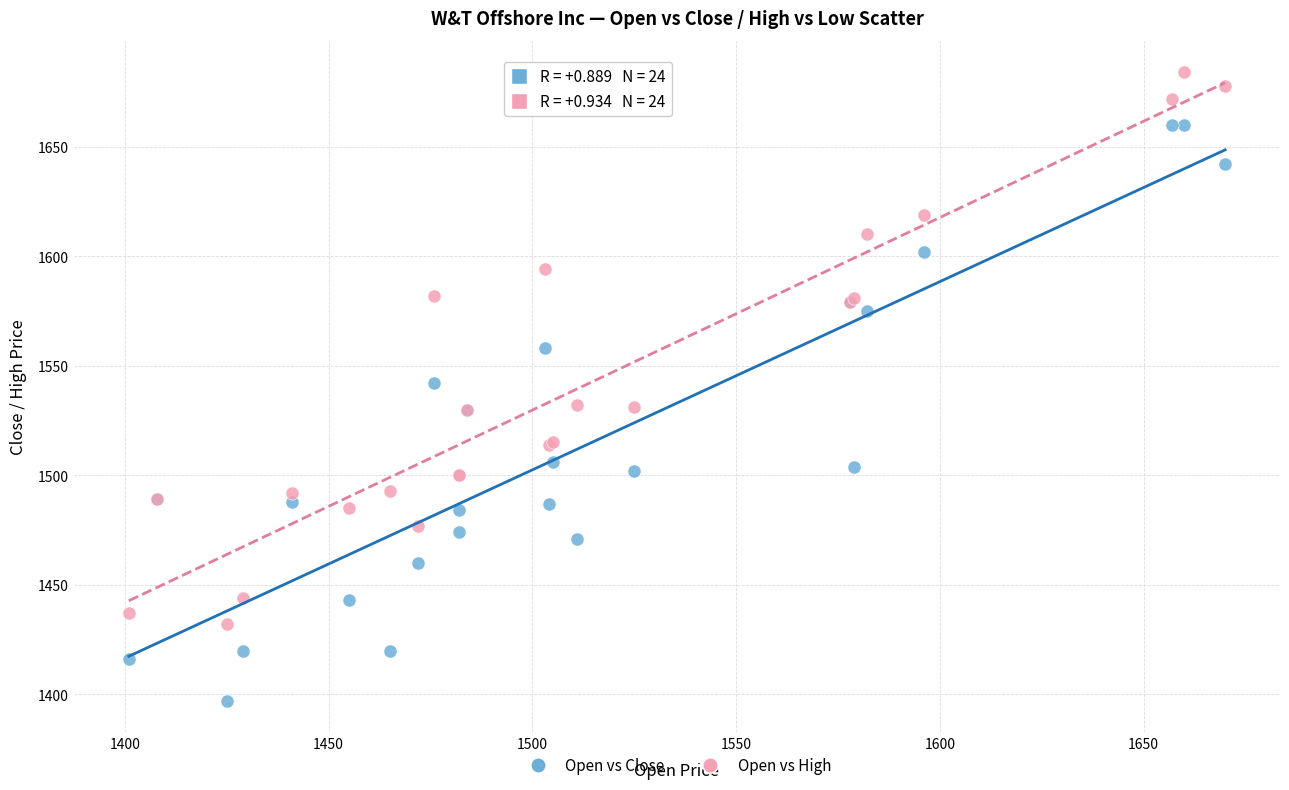

Which series contains the lowest Y value?

Open vs Close